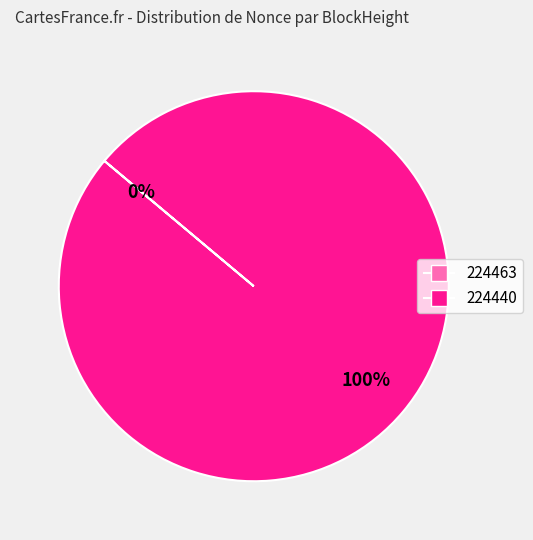

What is the change in value from 224463 to 224440?

+6